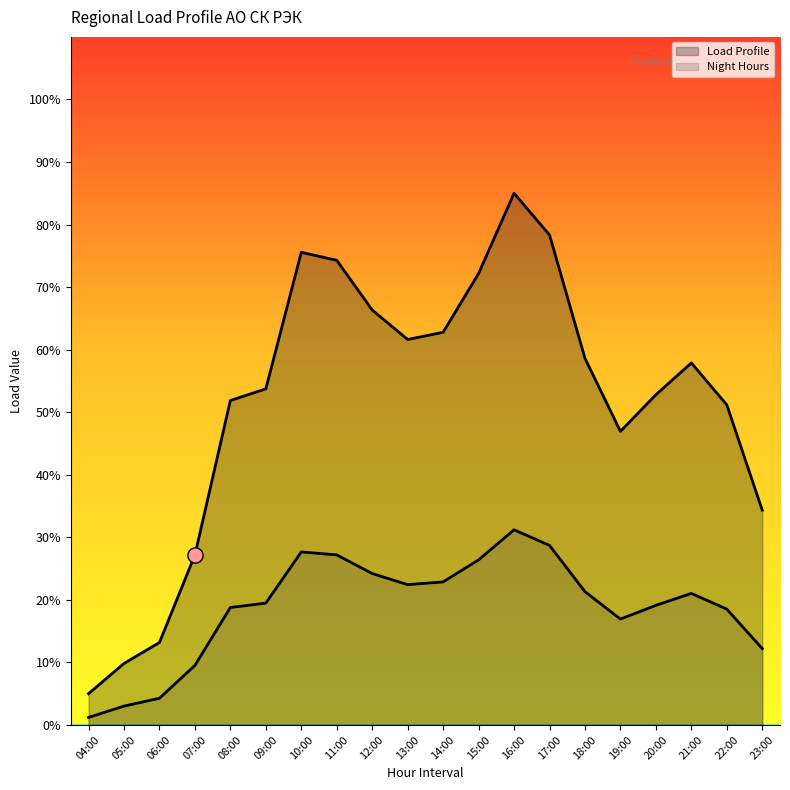

Which series reaches the minimum Y coordinate?

Night Hours